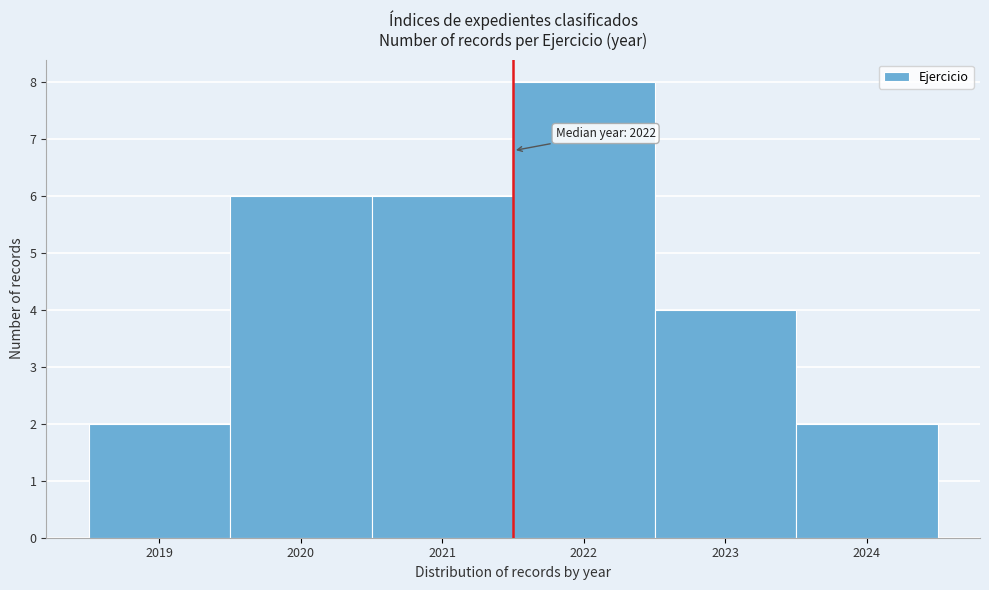

Which range on the x-axis has the tallest bar?

2021.5 to 2022.5